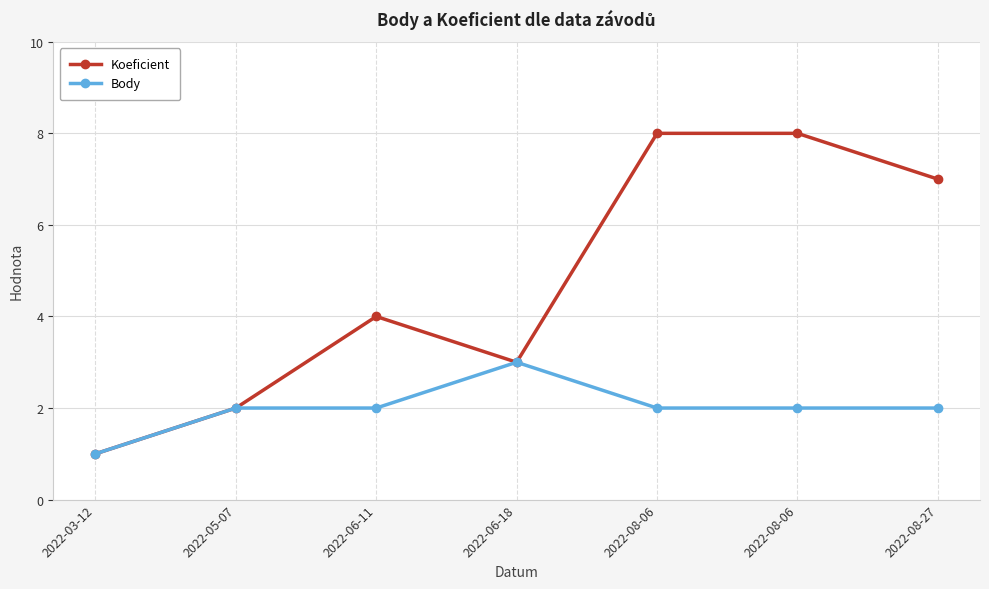

Reading left to right, transcribe all the data shown in this chart.

Koeficient: 2022-03-12=1	2022-05-07=2	2022-06-11=4	2022-06-18=3	2022-08-06=8	2022-08-06=8	2022-08-27=7
Body: 2022-03-12=1	2022-05-07=2	2022-06-11=2	2022-06-18=3	2022-08-06=2	2022-08-06=2	2022-08-27=2